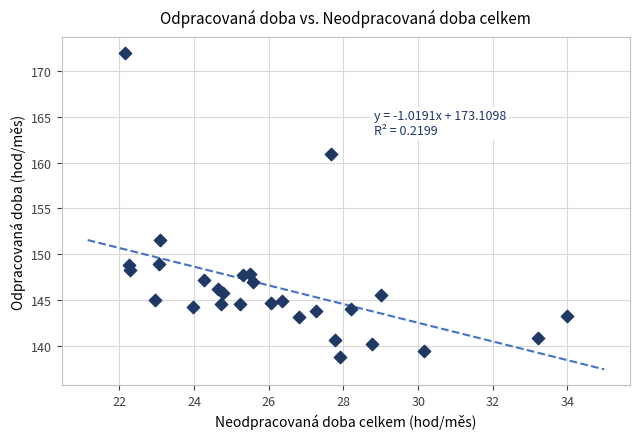

What Y value in the scatter plot is closest to 155?

151.5